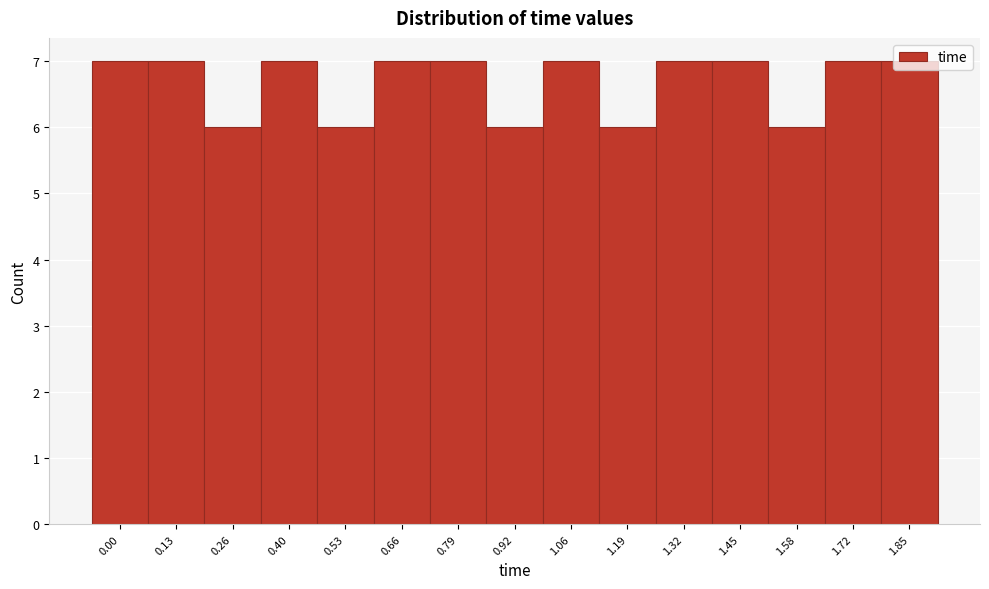

What is the maximum value shown in the chart?

7